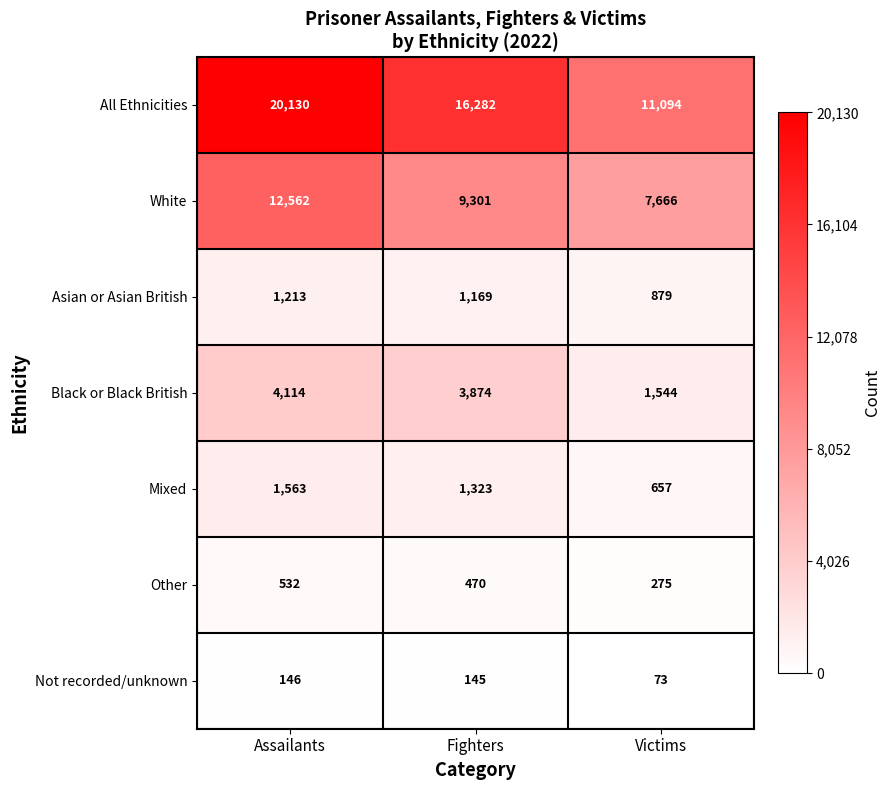

At which category is the sum across all series the highest?

Assailants